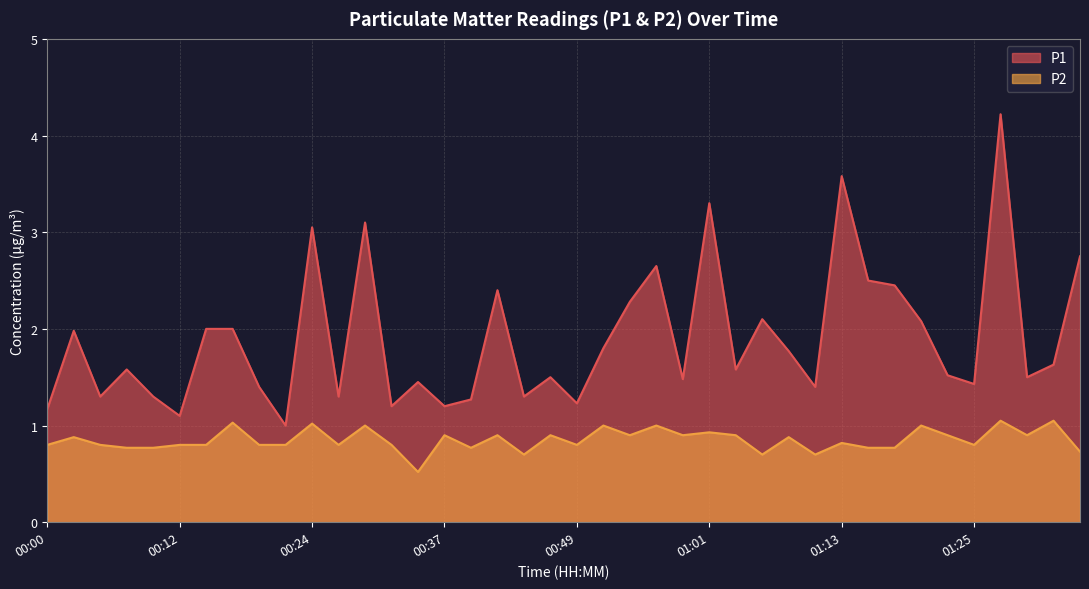

True or false: P2 has a value of 0.9 at 00:03.

True